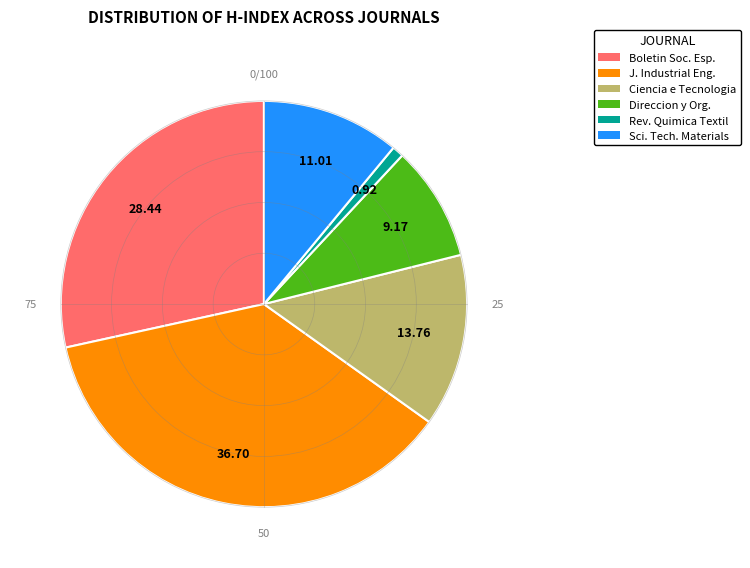

Which category has the biggest portion of the pie?

J. Industrial Eng.